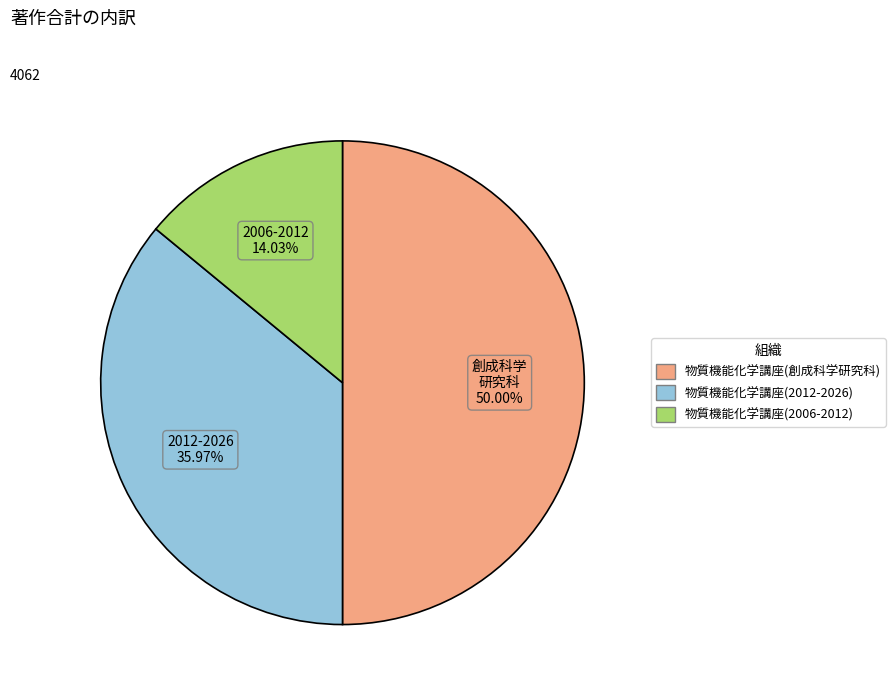

How many segments does this pie chart have?

3